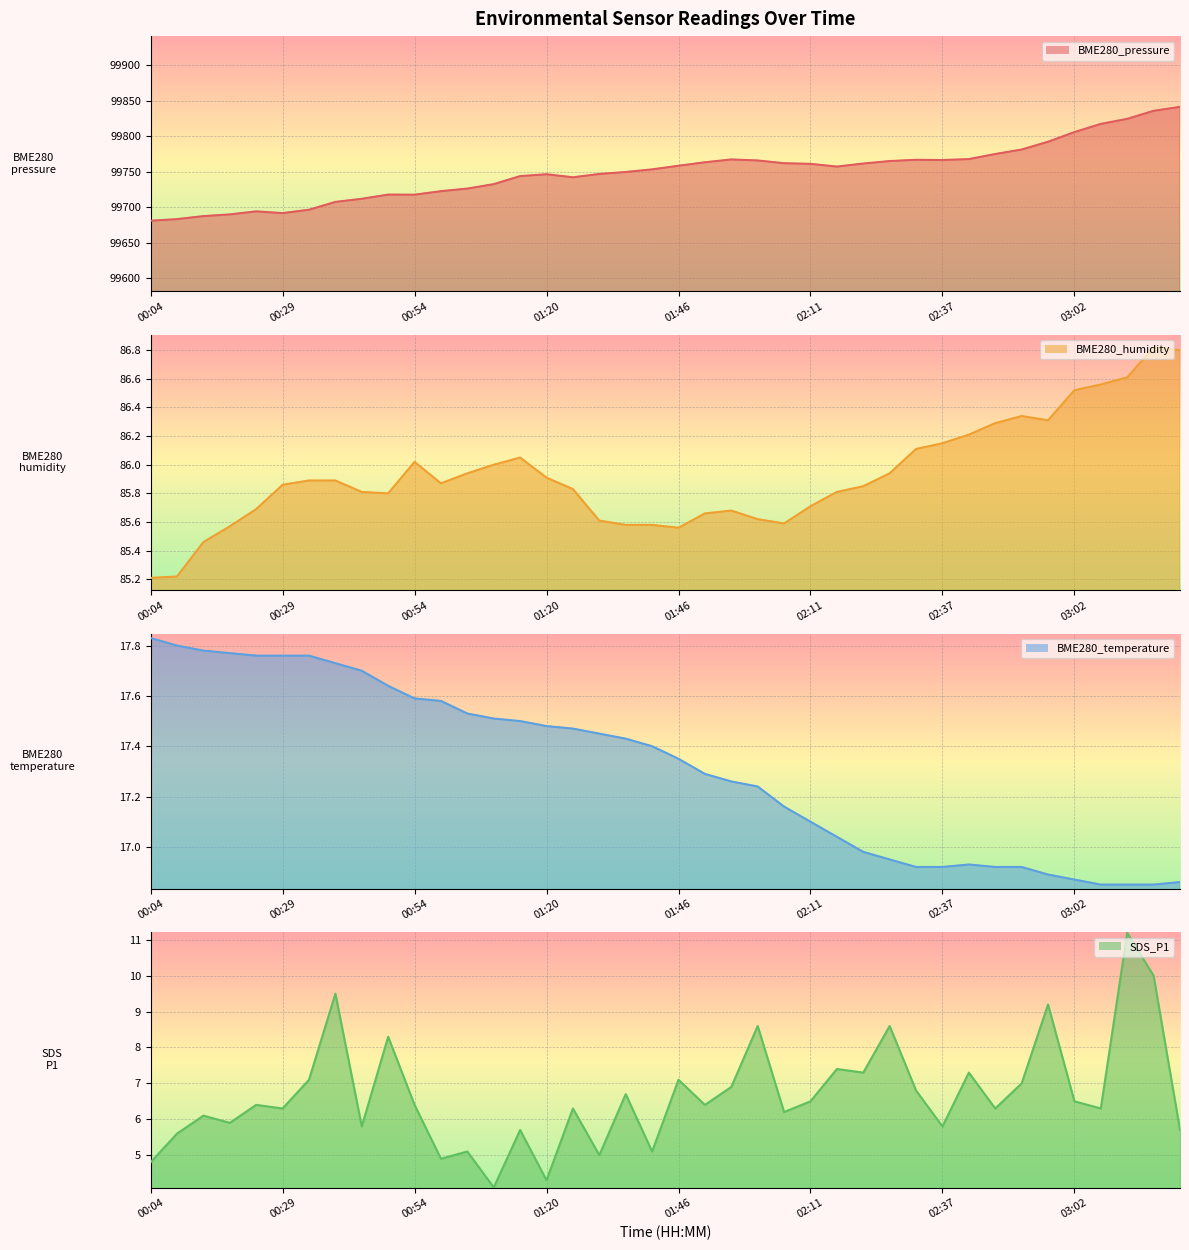

What are all the series names shown in the legend?

BME280_pressure, BME280_humidity, BME280_temperature, SDS_P1